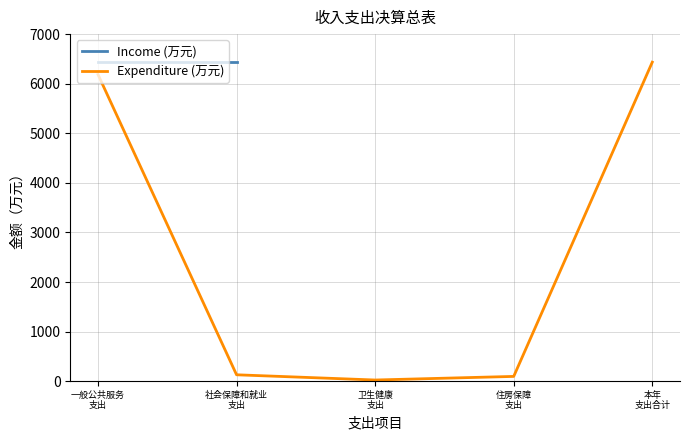

How many categories are shown in the chart?

5